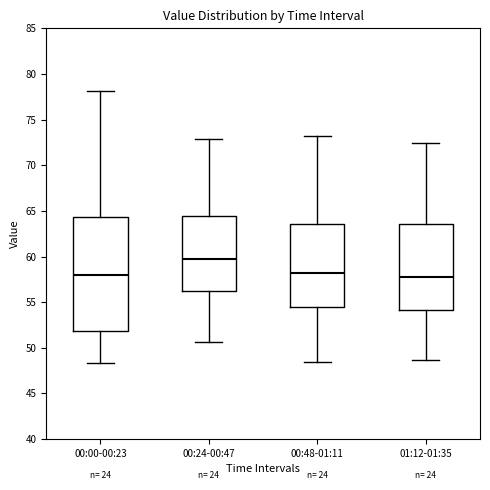

Which box is the tallest, from its lower edge to its upper edge?

00:00-00:23